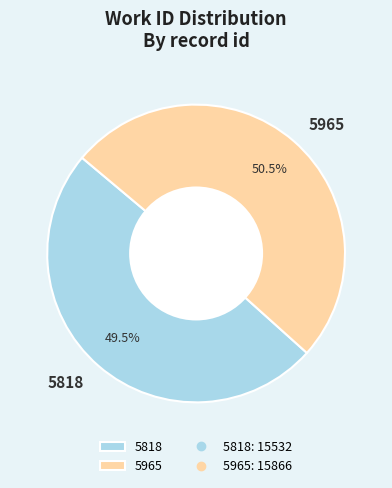

Count the number of slices in the pie.

2